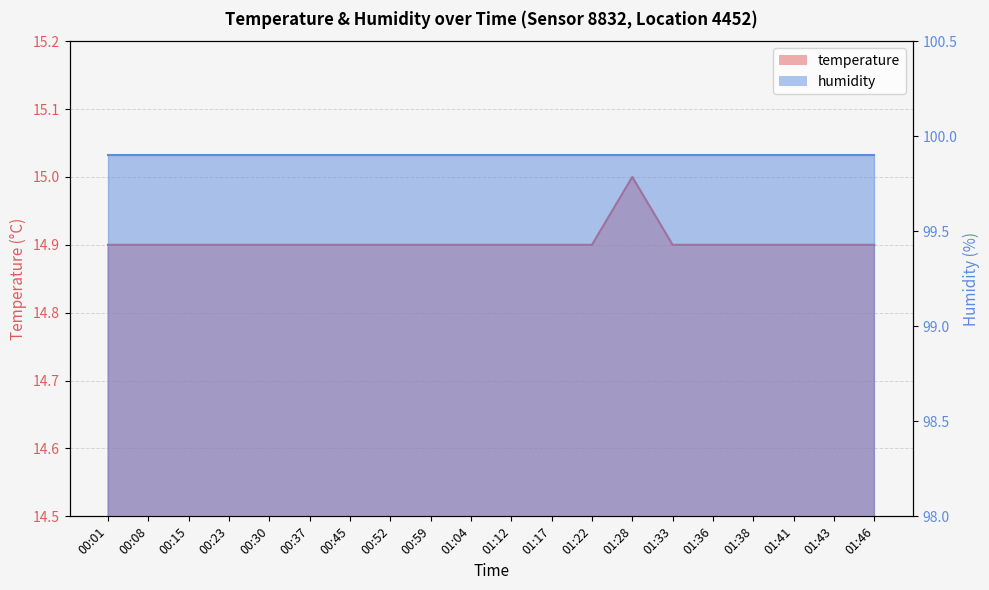

What is the label of the 13th point from the right?

00:52